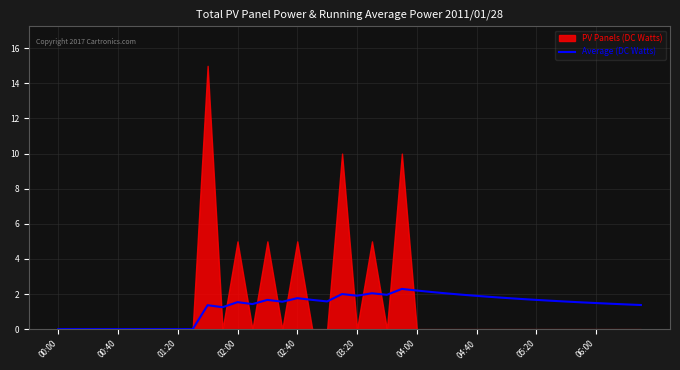

How many data points are less than 1?

10